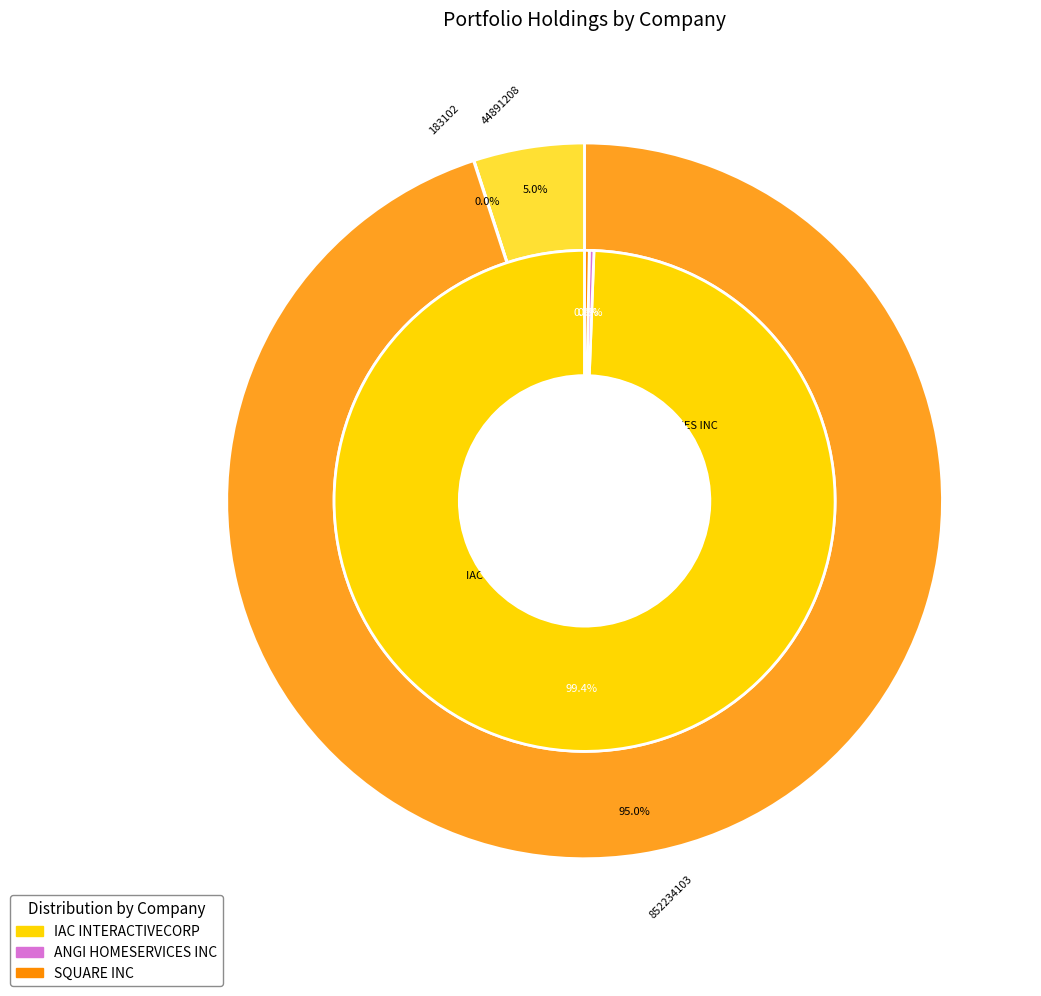

Rank the categories by value from lowest to highest.

ANGI HOMESERVICES INC, SQUARE INC, IAC INTERACTIVECORP